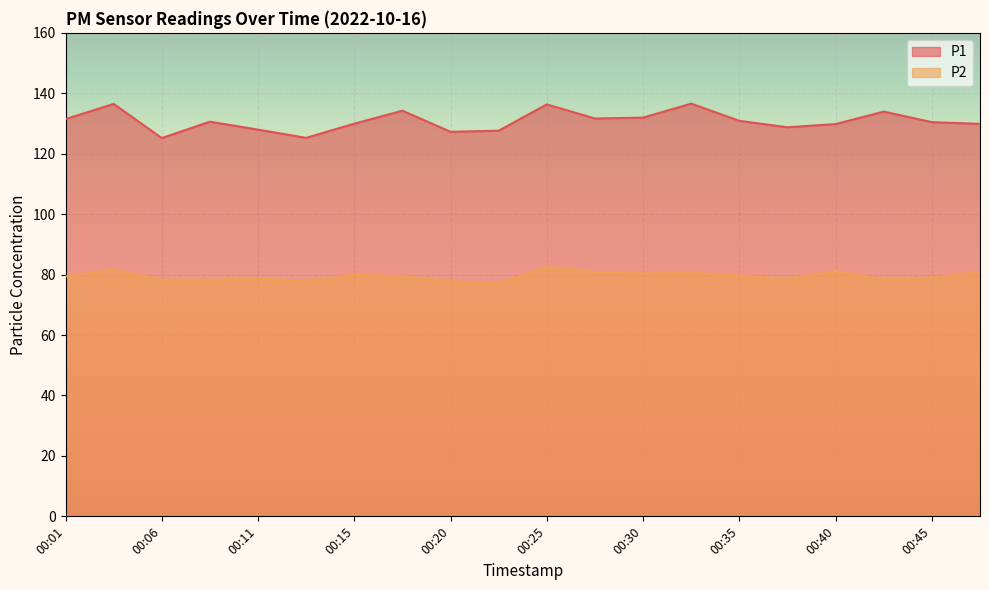

The value of P2 at 00:18 is 114.7. True or false?

False